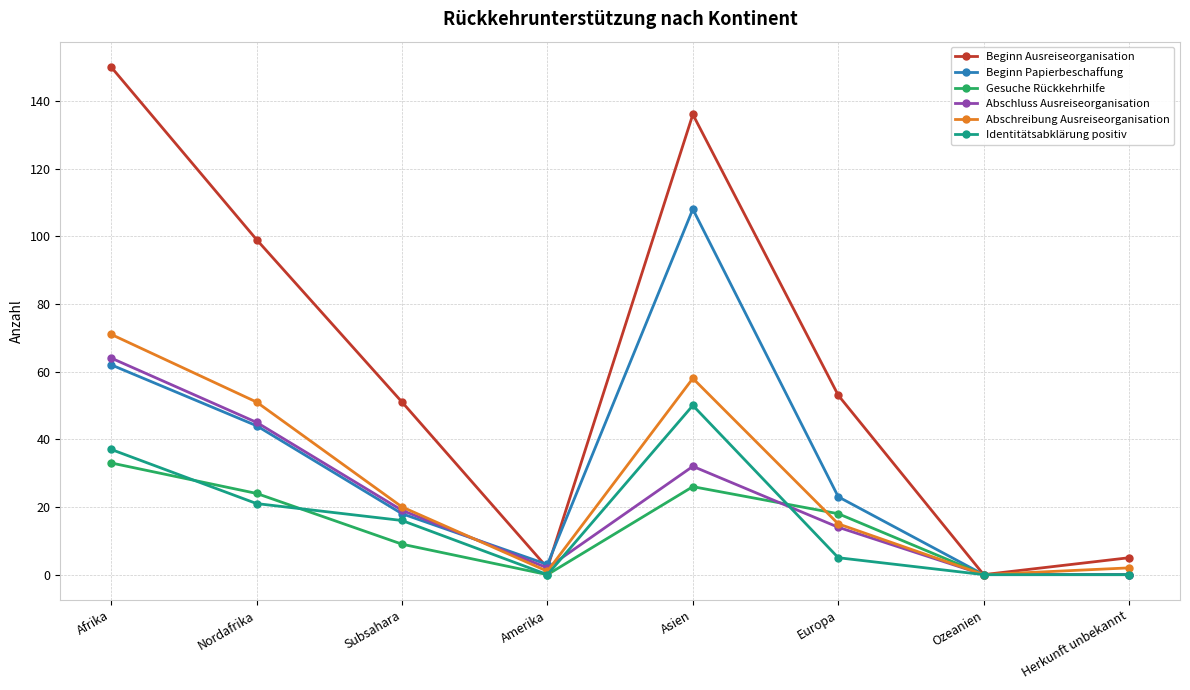

Rank the series by their maximum value, from highest to lowest.

Beginn Ausreiseorganisation, Beginn Papierbeschaffung, Abschreibung Ausreiseorganisation, Abschluss Ausreiseorganisation, Identitätsabklärung positiv, Gesuche Rückkehrhilfe